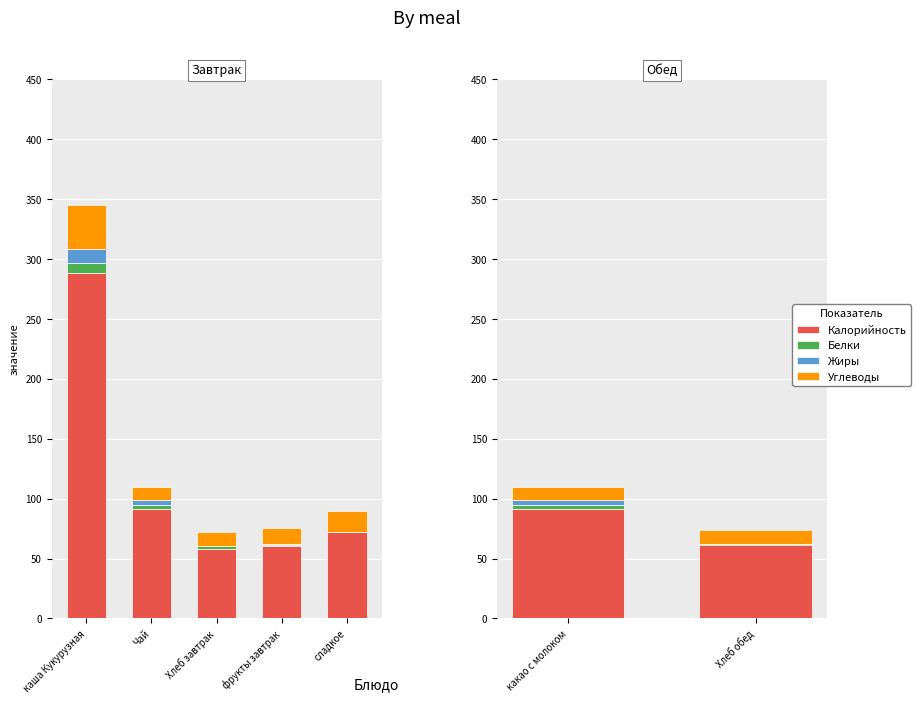

Between какао с молоком and Хлеб обед, which series saw the biggest shift?

Калорийность